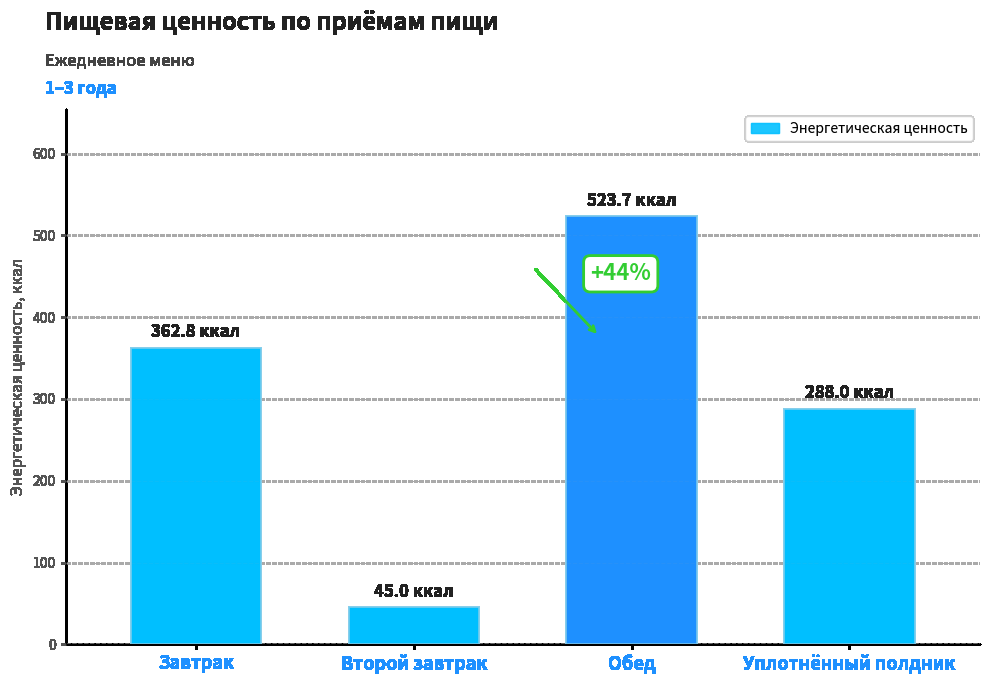

What is the sum of all values?

1219.5